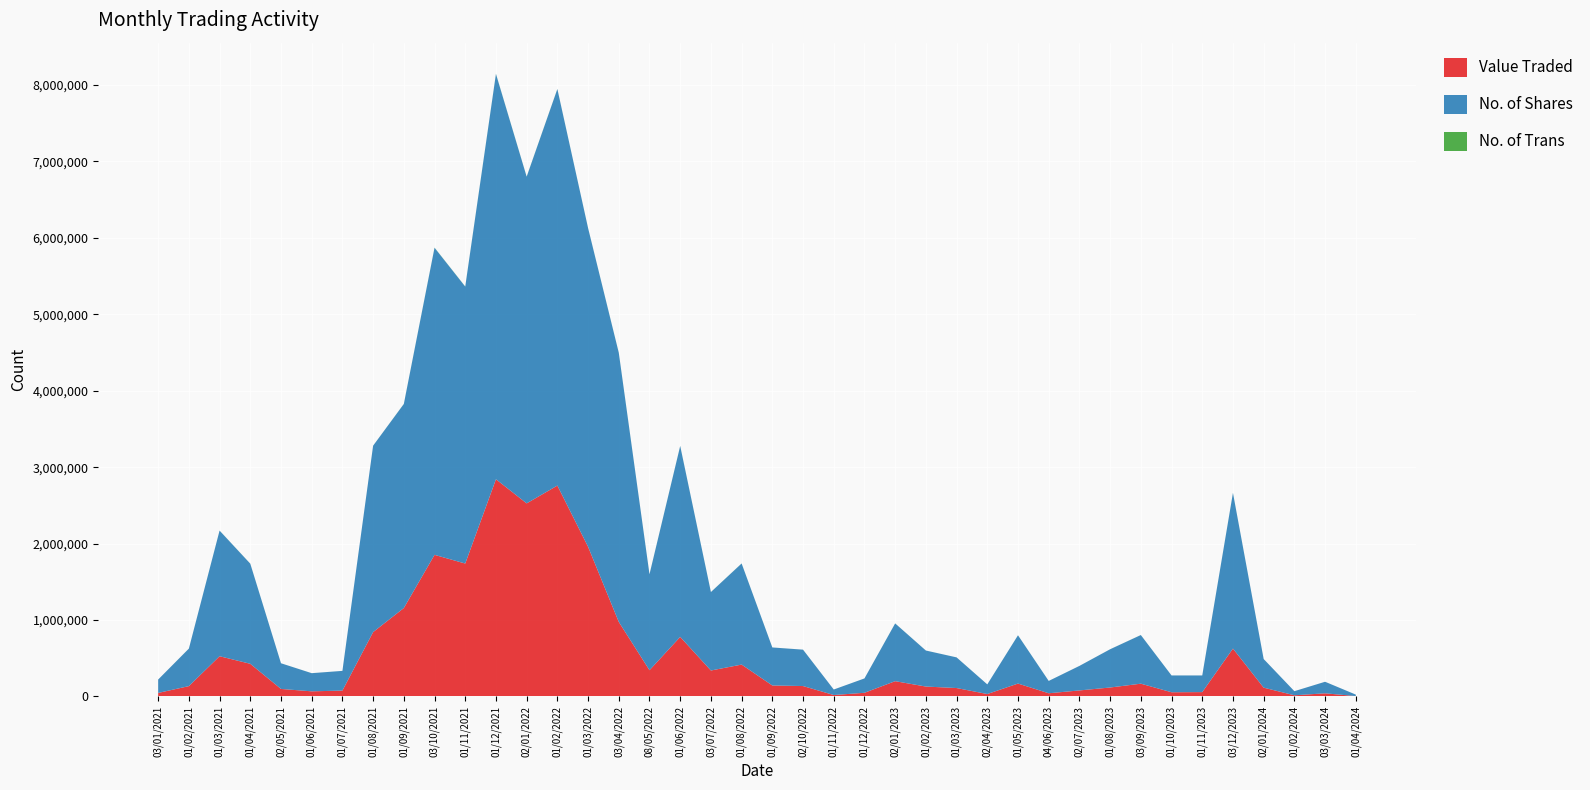

Reading left to right, extract all data points from this chart.

Value Traded: 46348	135473	526638	427439	98571	67286	76967	842281	1157026	1852729	1739200	2841757	2526170	2759179	1958357	975322	343685	779260	339713	417244	143901	136461	18988	48196	200175	129824	110306	32011	168909	41989	79050	117312	167406	55301	57123	626443	115264	15526	41335	5199
No. of Shares: 174954	490604	1642987	1309563	335903	237415	257806	2438504	2669289	4017478	3622868	5302291	4273629	5187252	4169434	3520826	1254735	2497522	1026292	1322356	497213	475883	71905	187685	755470	471097	400956	126235	631476	161186	320722	500355	636164	219655	217703	2036717	374599	53629	150960	19245
No. of Trans: 107	235	719	718	205	157	135	306	1013	1941	1602	2060	1436	1354	659	1265	642	1238	641	657	342	253	100	169	457	318	275	90	409	148	165	340	580	221	203	997	249	68	168	26